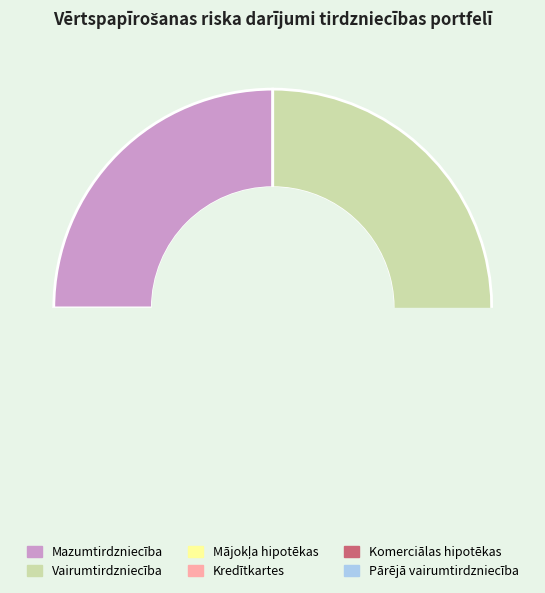

What is the change in value from Vairumtirdzniecība to Mājokļa hipotēkas?

-4